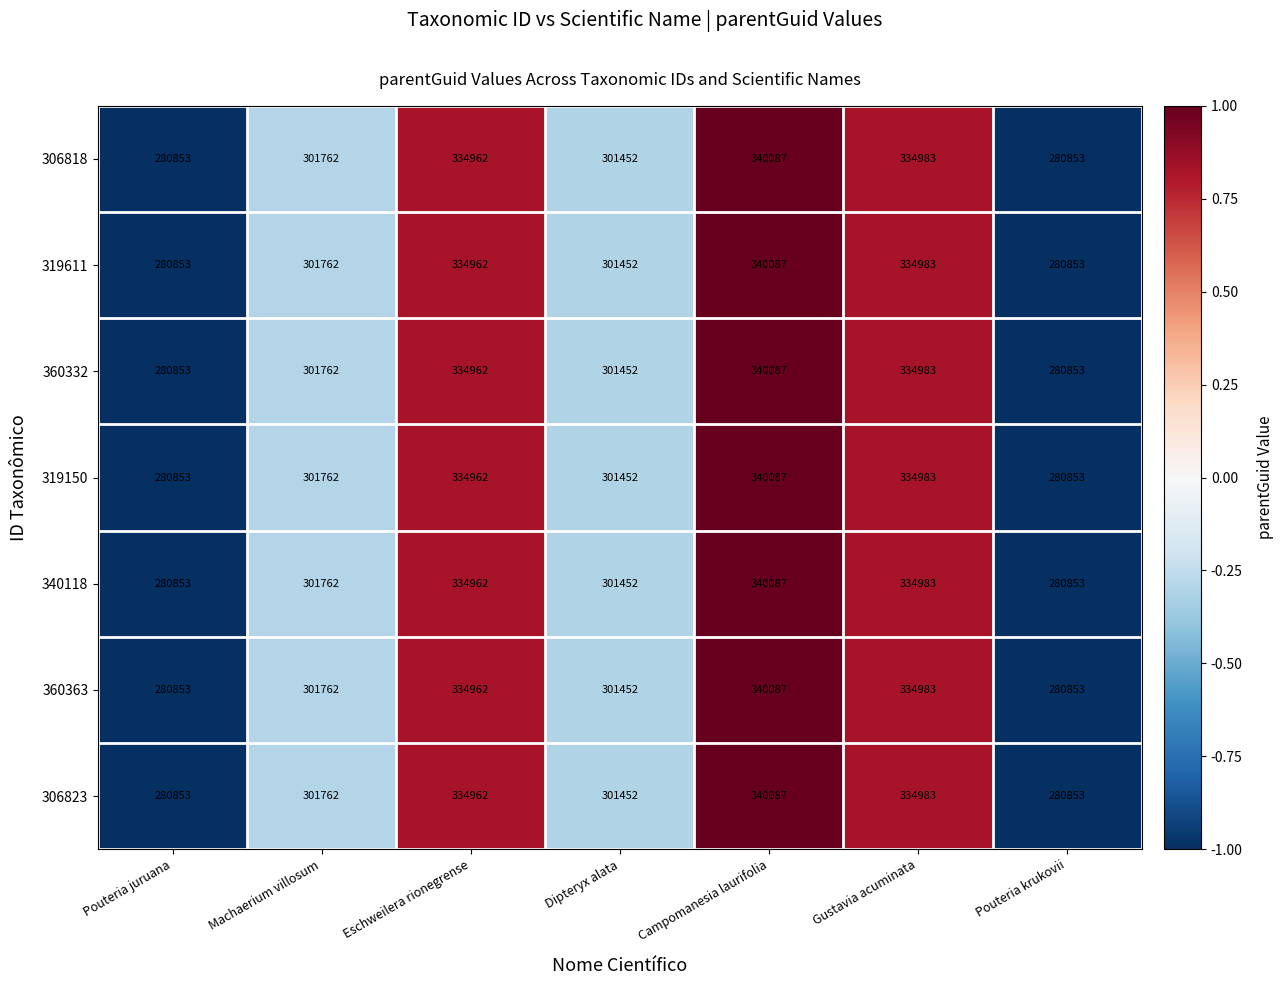

The value of 306823 at Pouteria juruana is 280853. True or false?

True